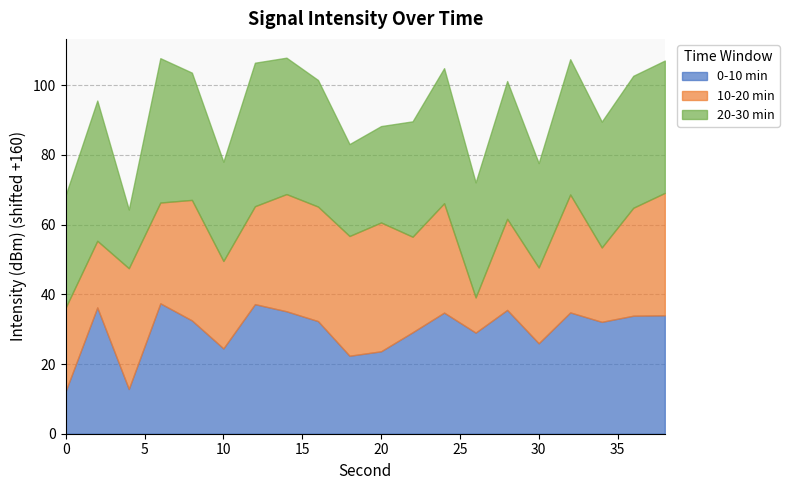

Which series changed the most between 32 and 36?

10-20 min